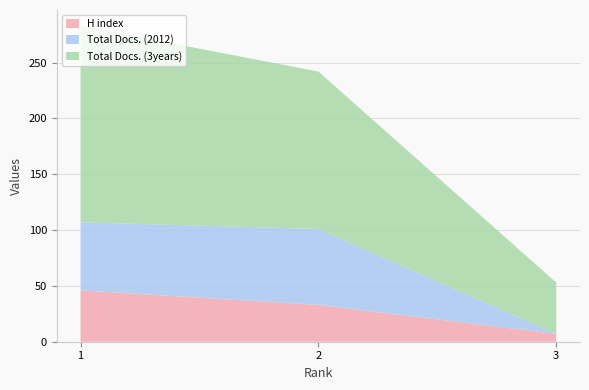

Reading left to right, what are all the values shown in this chart?

H index: 46	33	7
Total Docs. (2012): 61	68	0
Total Docs. (3years): 176	141	46